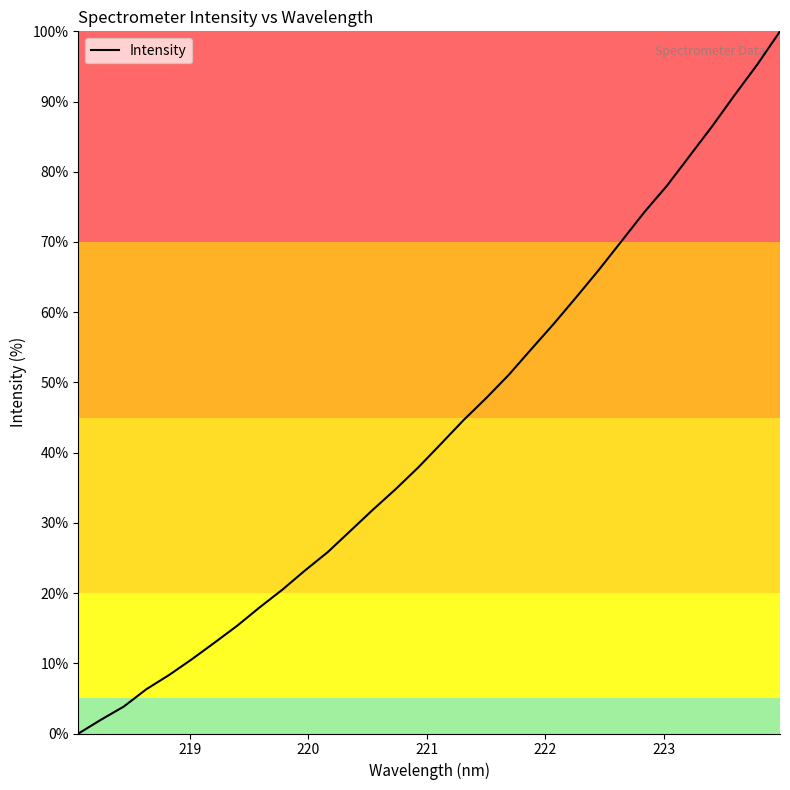

Is this an area chart (filled region under the line)?

No